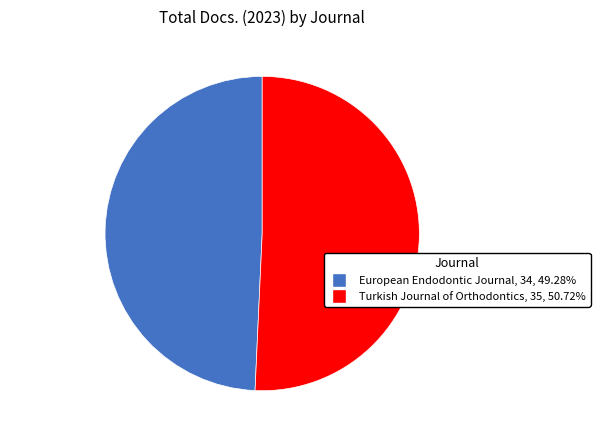

How many slices are in this pie chart?

2